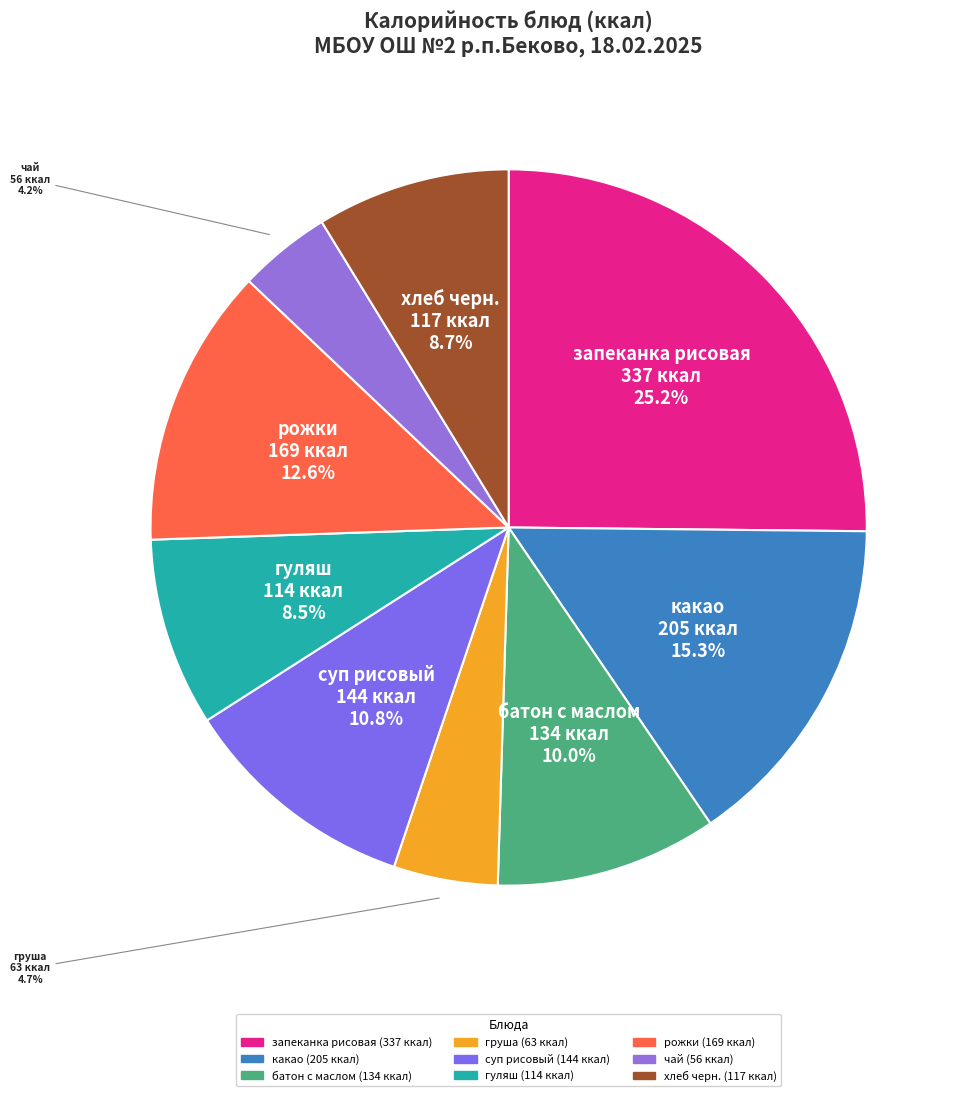

What percentage is NOT represented by гуляш?

91.5%